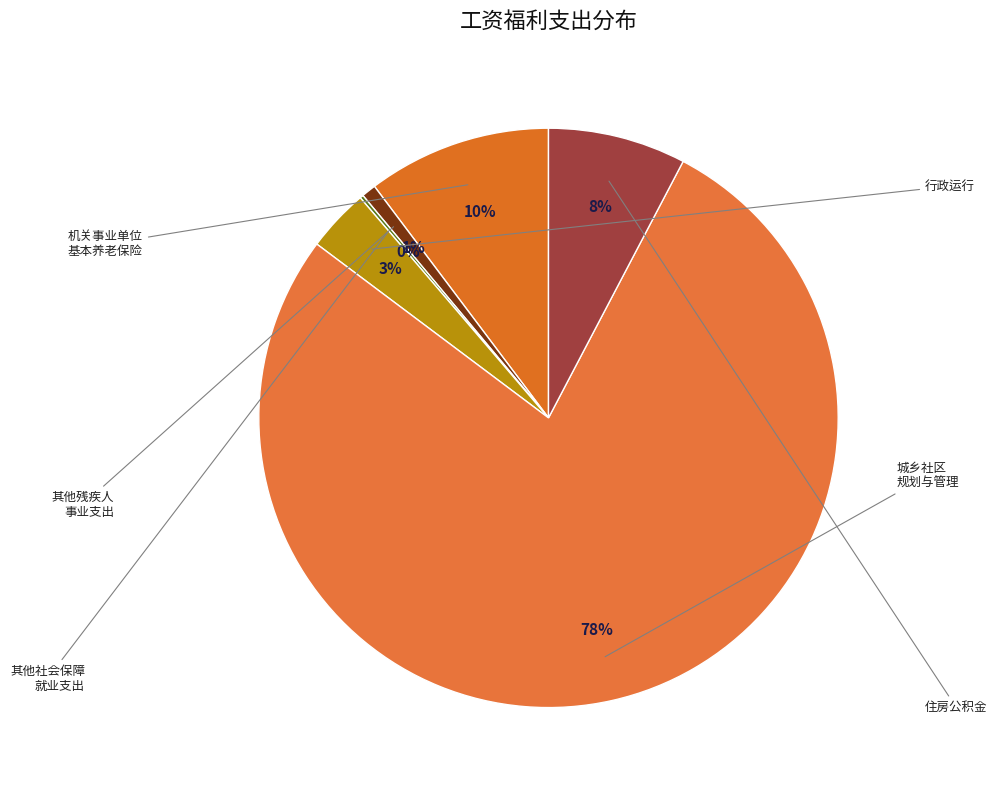

Which category accounts for the majority?

城乡社区规划与管理